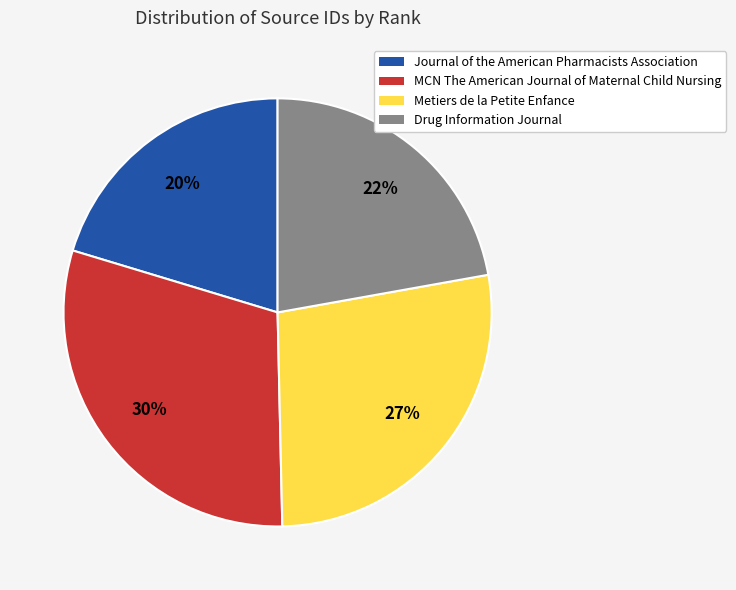

To the nearest percent, what is the difference between the largest and smallest slice percentages?

10%